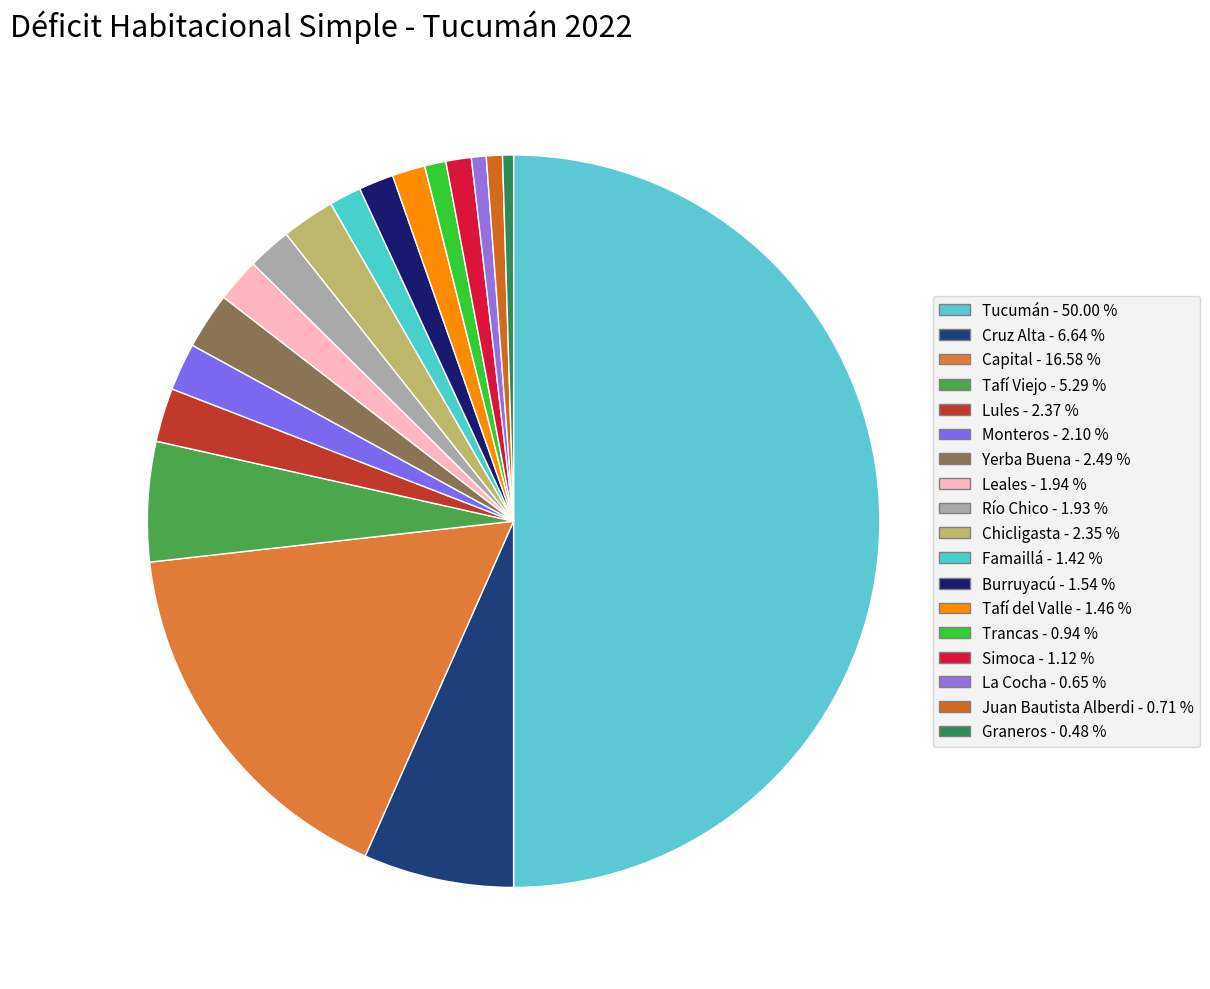

Rank the categories by value from highest to lowest.

Tucumán, Capital, Cruz Alta, Tafí Viejo, Yerba Buena, Lules, Chicligasta, Monteros, Leales, Río Chico, Burruyacú, Tafí del Valle, Famaillá, Simoca, Trancas, Juan Bautista Alberdi, La Cocha, Graneros